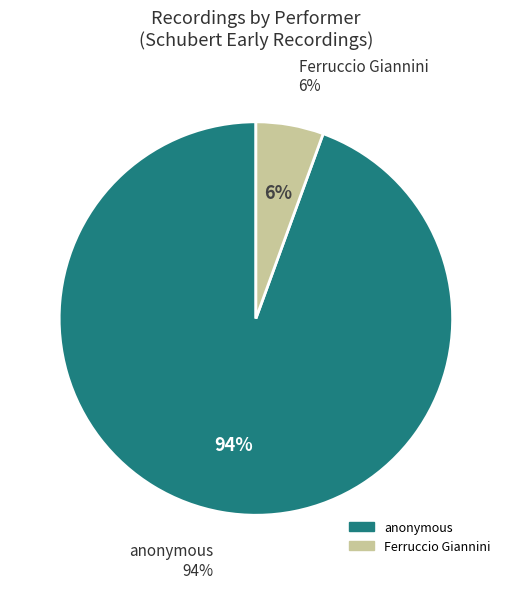

What is the ratio of the value at anonymous to the value at Ferruccio Giannini?

17.0